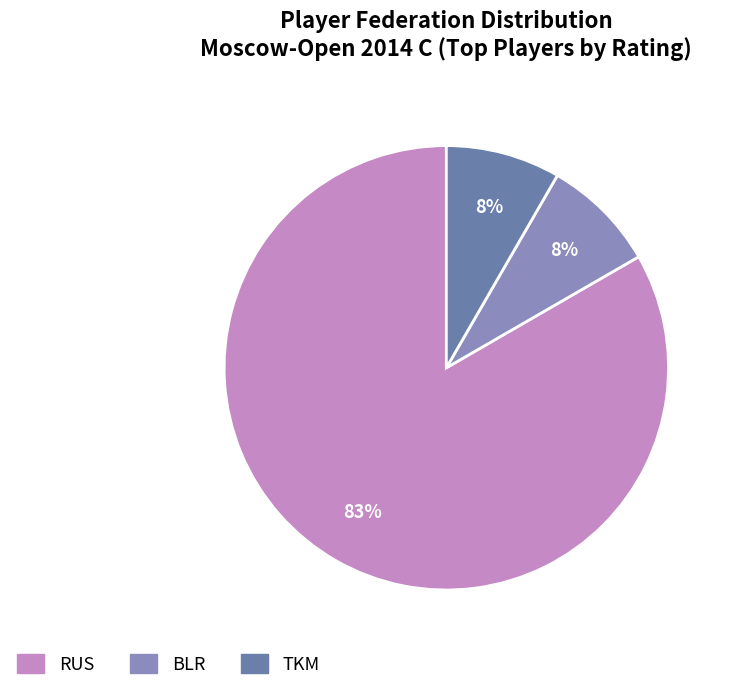

How many slices are in this pie chart?

3